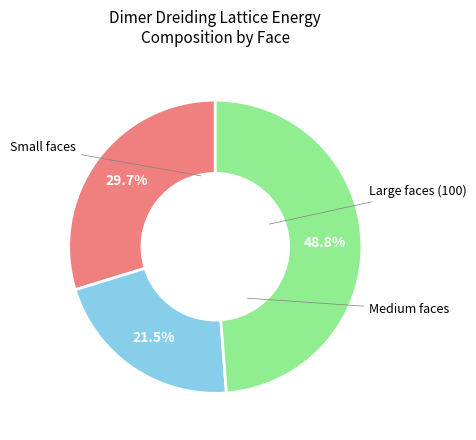

Does any single category account for the majority?

No